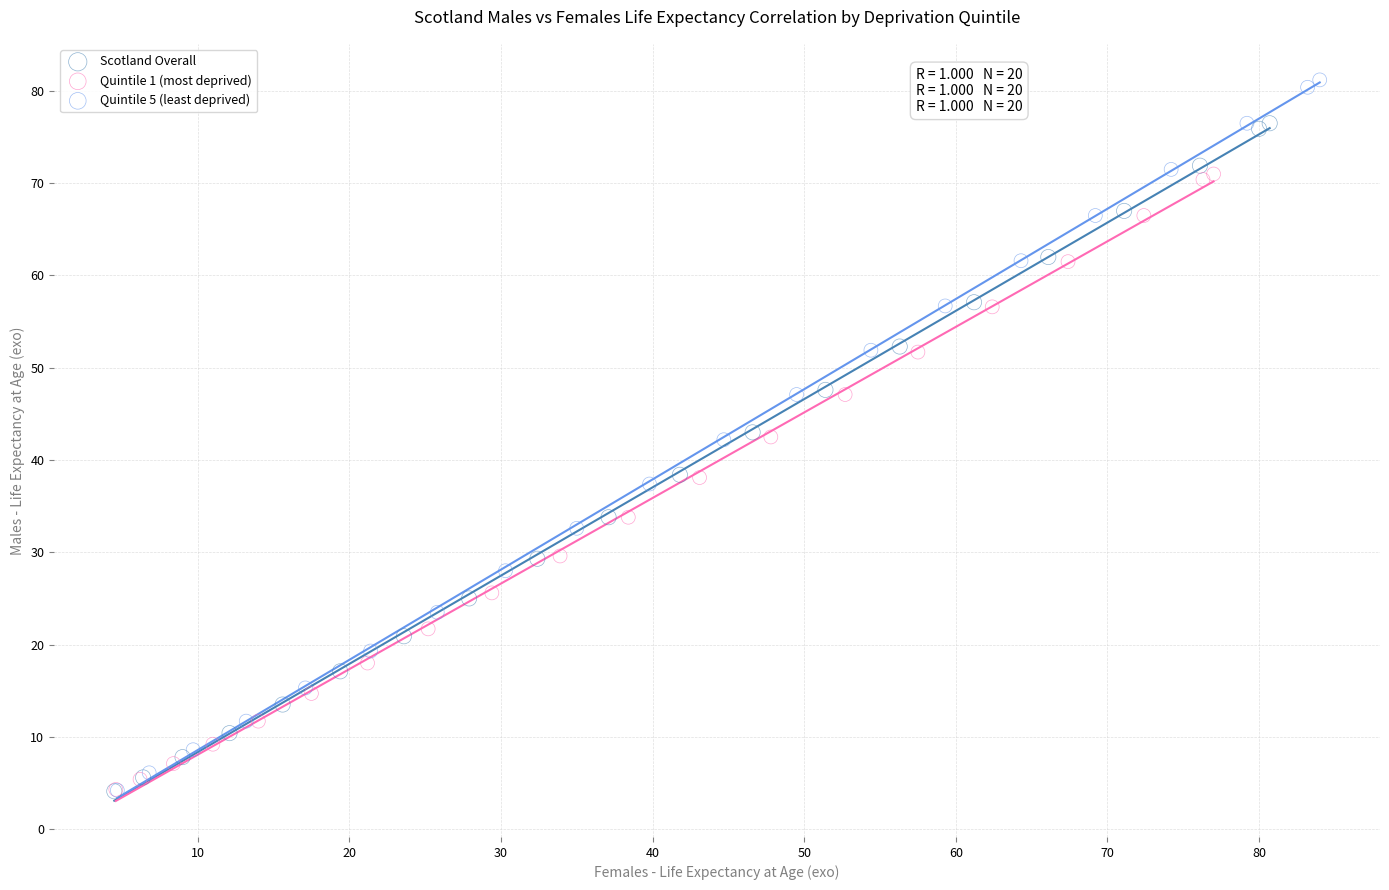

Which series has the widest spread of Y values?

Quintile 5 (least deprived)